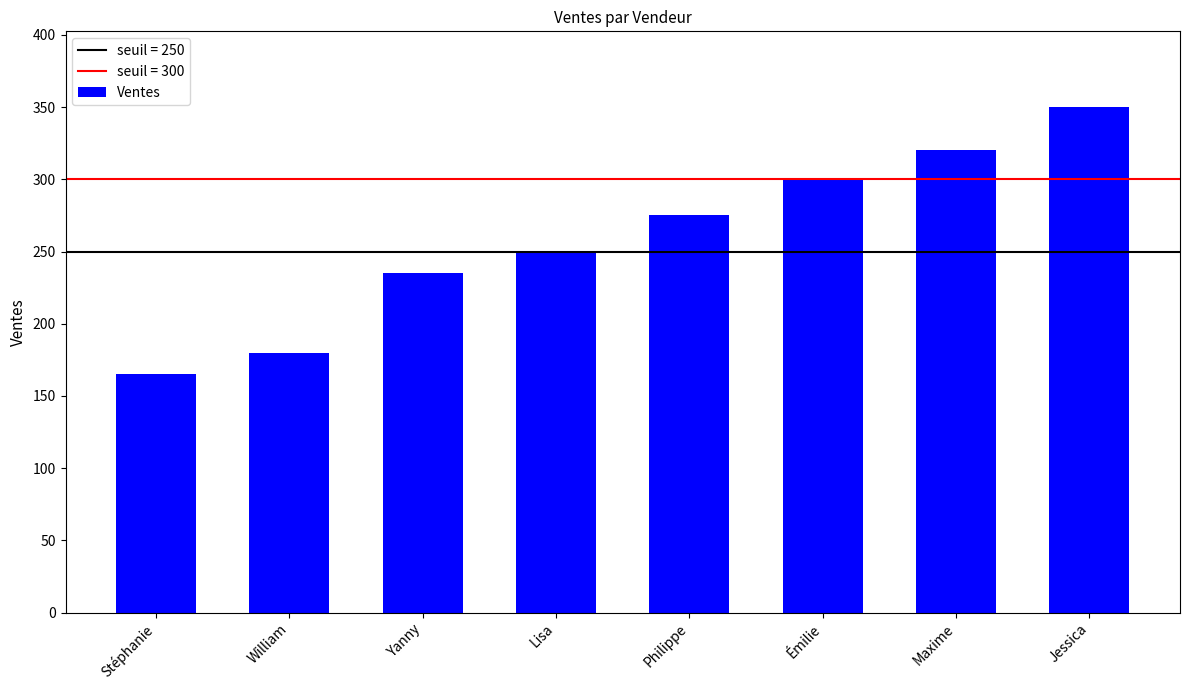

What is the value of the 8th bar from the left?

350